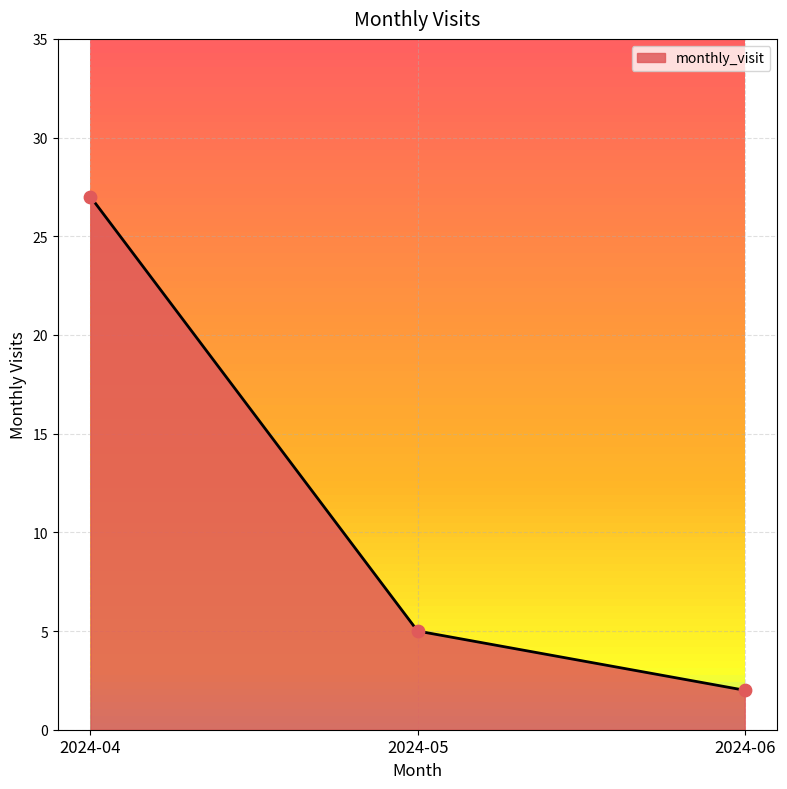

Which has a higher value, 2024-05 or 2024-04?

2024-04